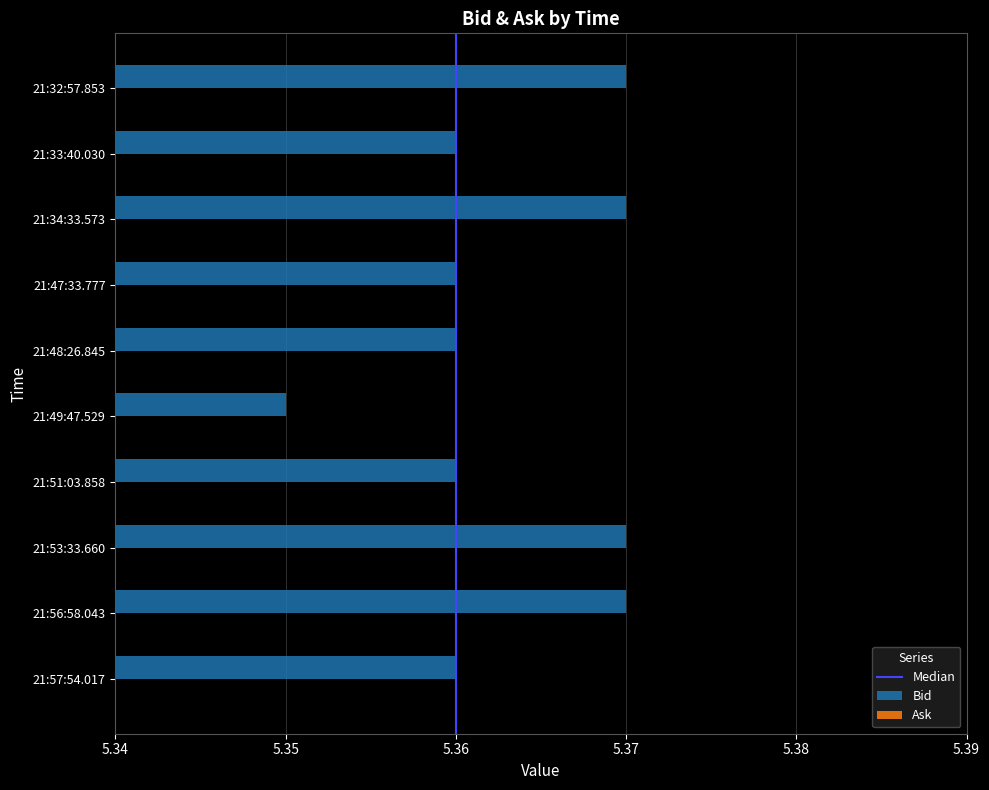

Are the bars horizontal?

Yes